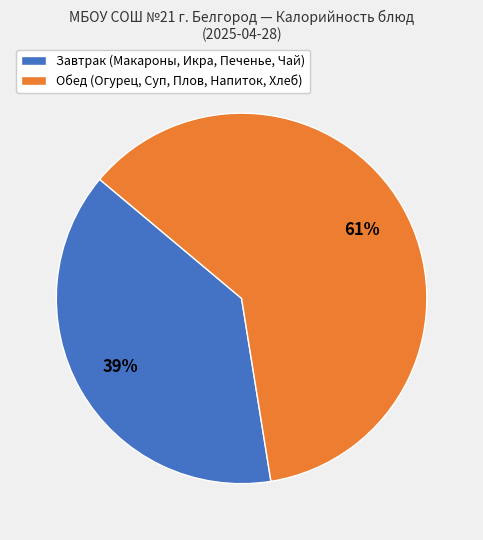

To the nearest percent, what is the combined percentage of Завтрак (Макароны, Икра, Печенье, Чай) and Обед (Огурец, Суп, Плов, Напиток, Хлеб)?

100%